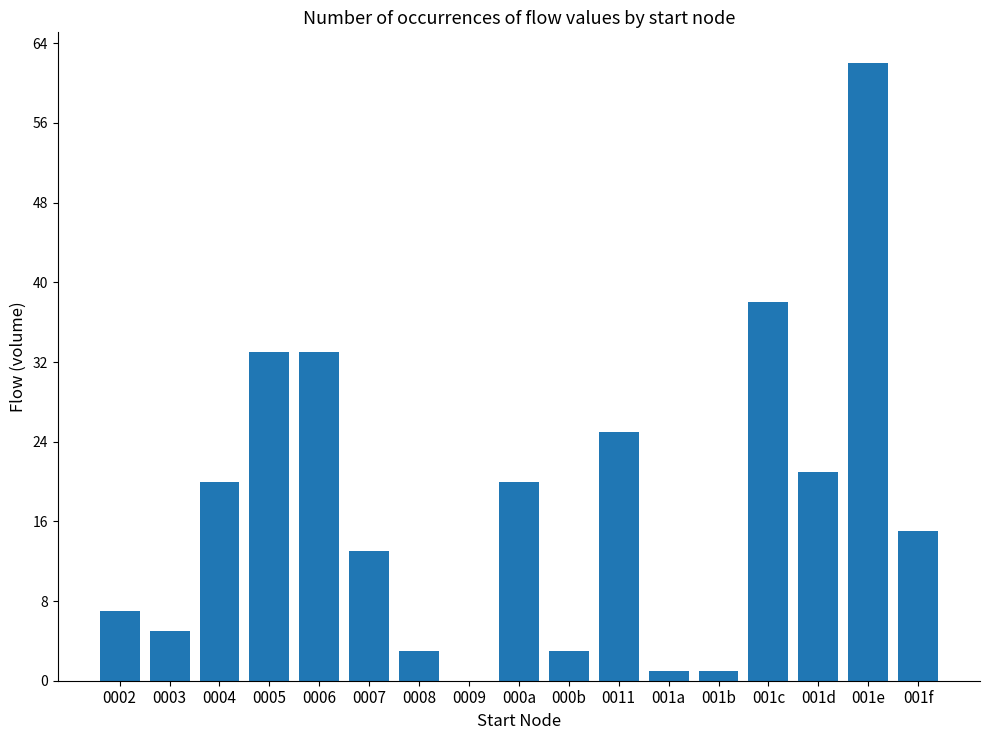

The value at 0009 is 0. True or false?

True